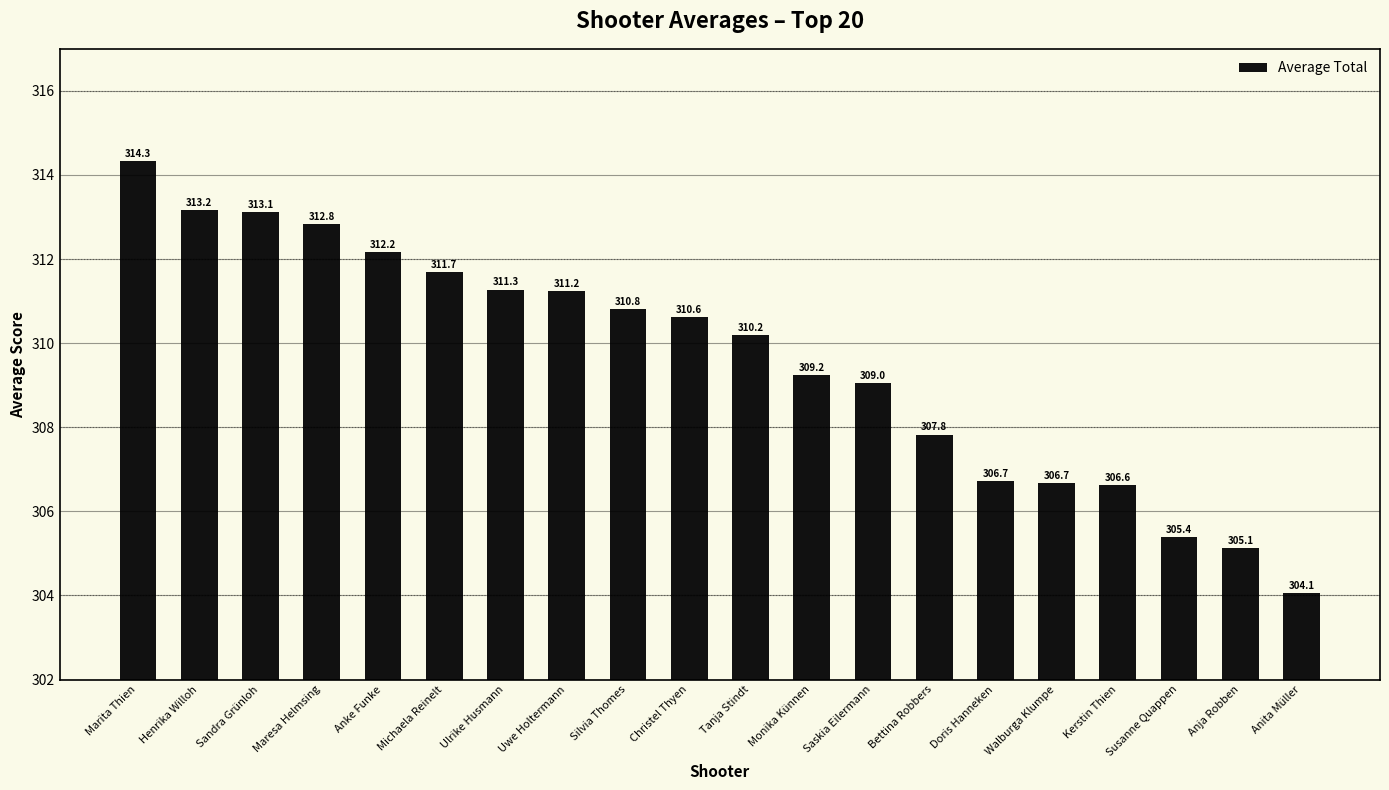

What is the difference between the maximum and minimum values?

10.3